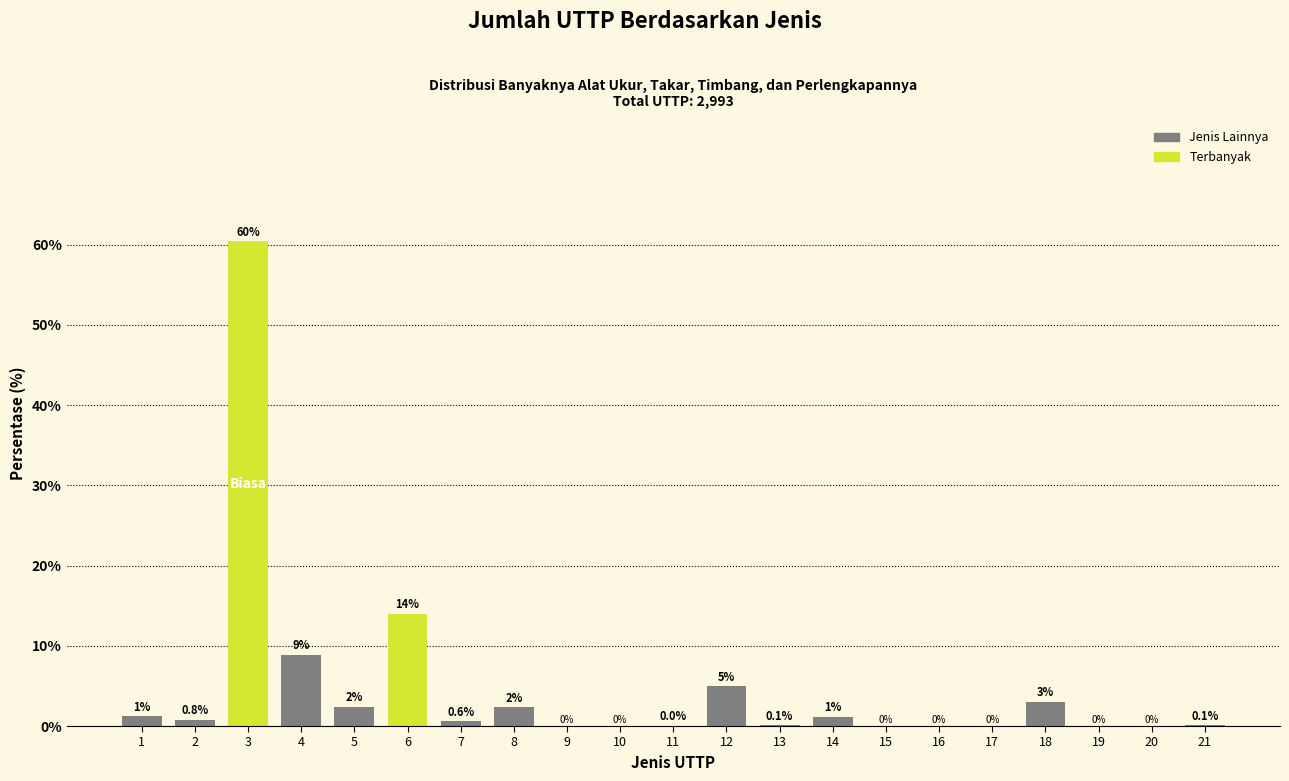

Is it true that the value at 11 is 0.0?

True